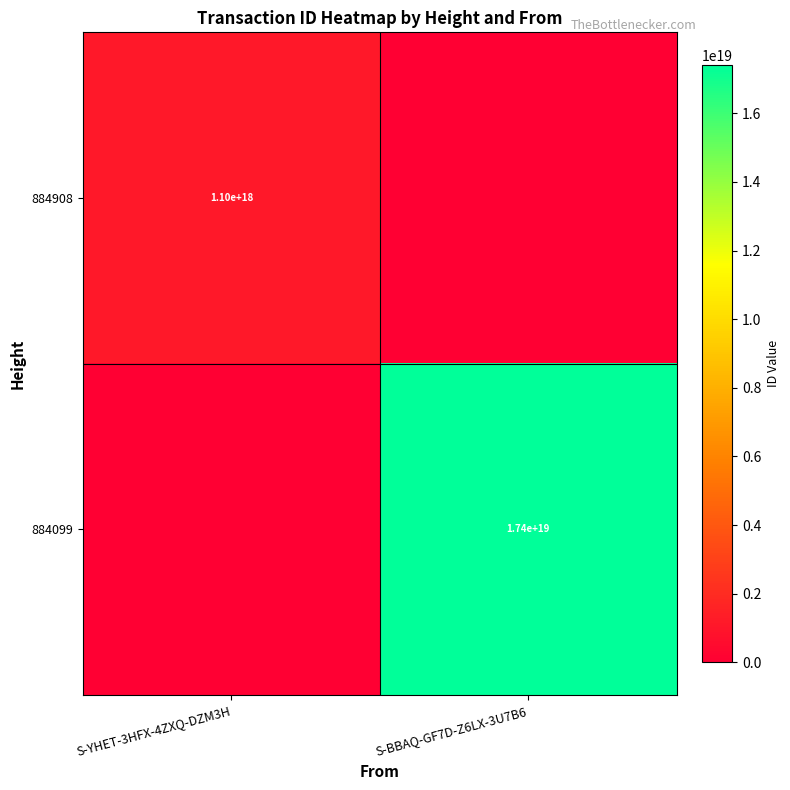

True or false: 884908 has a value of 1100000000000000000 at S-YHET-3HFX-4ZXQ-DZM3H.

True